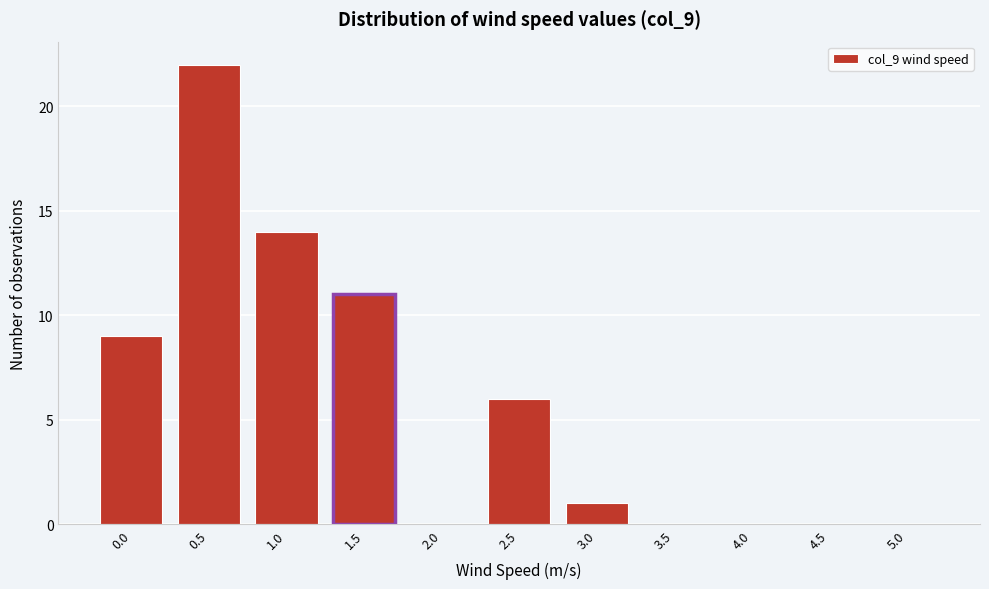

Reading right to left, extract all data points from this chart.

5.0=0	4.5=0	4.0=0	3.5=0	3.0=1	2.5=6	2.0=0	1.5=11	1.0=14	0.5=22	0.0=9